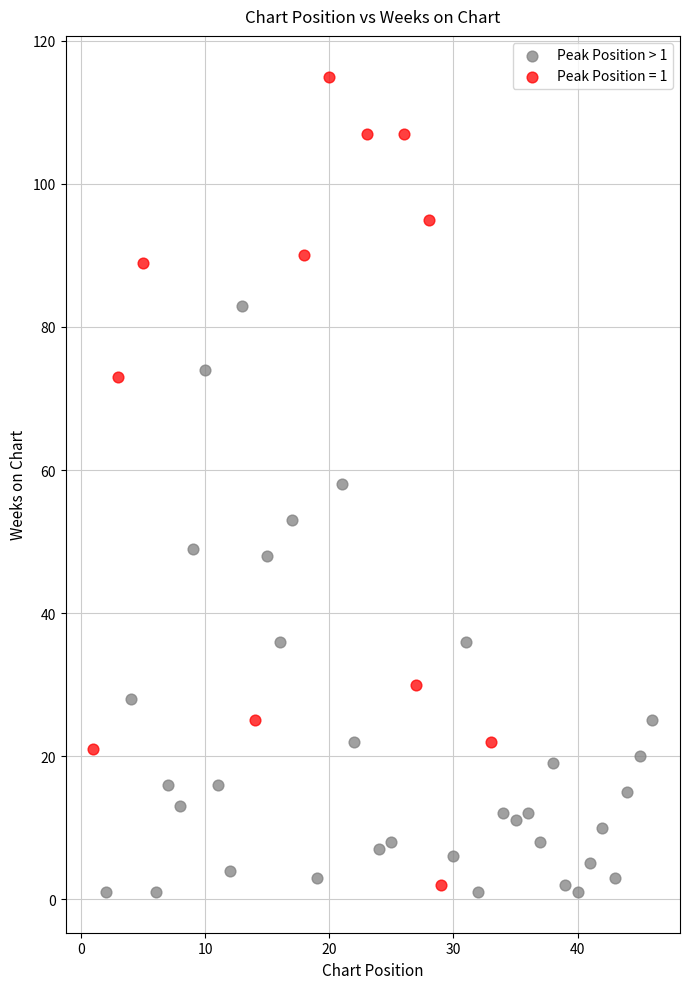

Which series contains the highest Y value?

Peak Position = 1